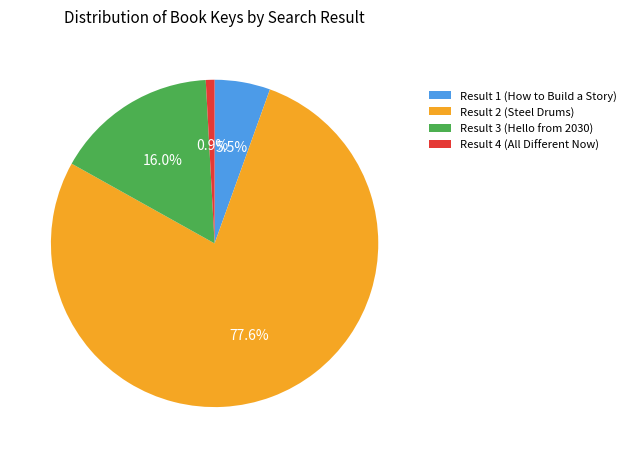

Does Result 2 (Steel Drums) account for over 50% of the chart?

Yes